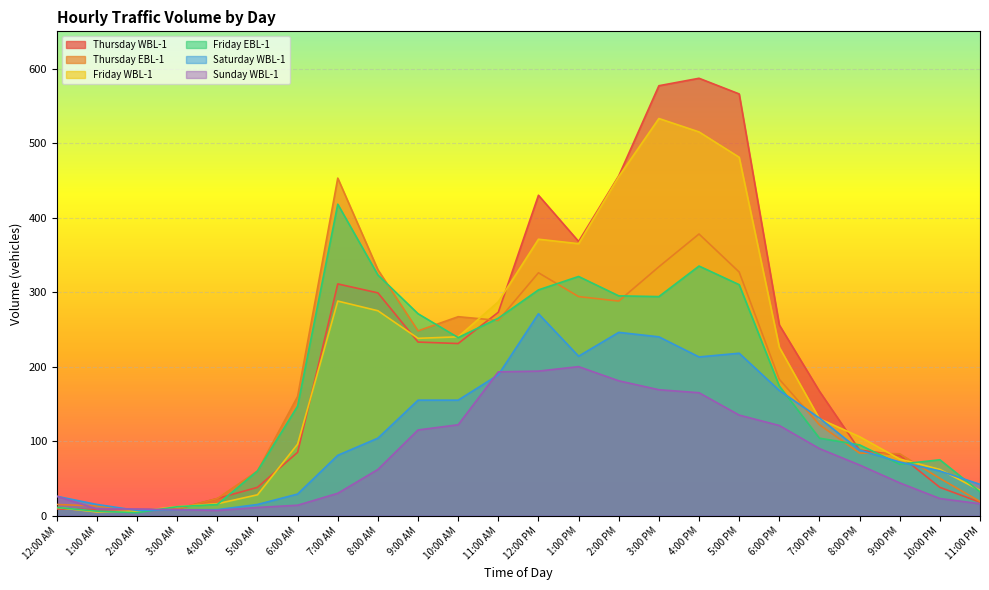

What is the highest value of the Friday WBL-1 series?

533